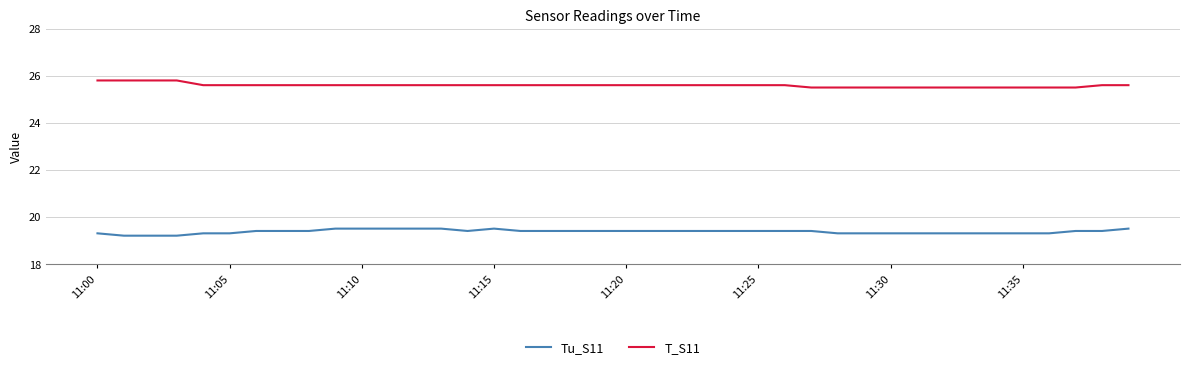

What is the difference between the maximum and minimum values in the T_S11 series?

0.3